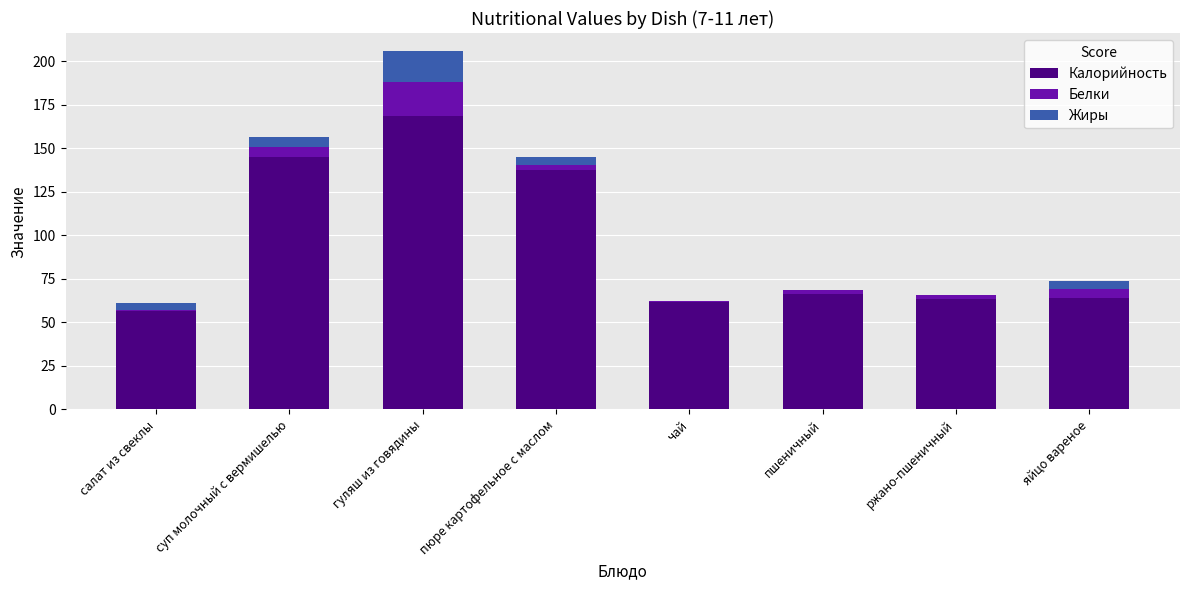

At which category is the sum across all series the highest?

гуляш из говядины